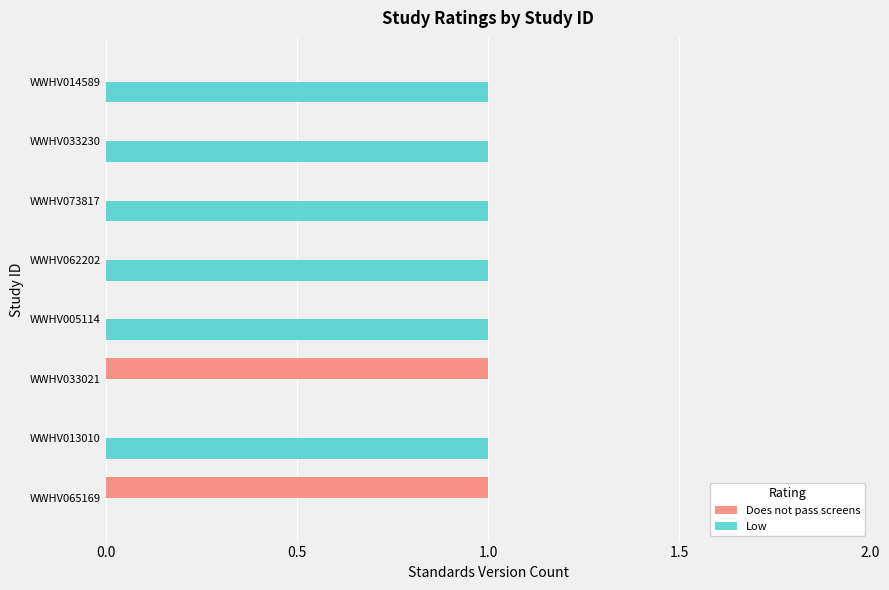

Which series has the largest total across all categories?

Low